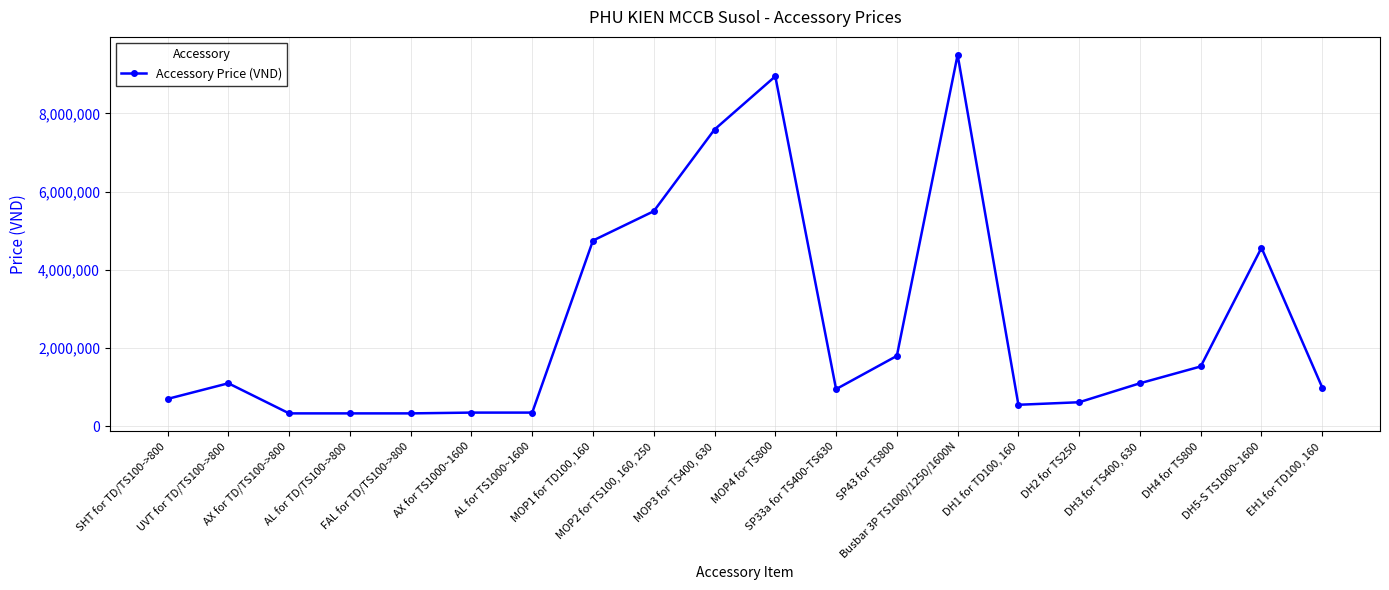

True or false: the data has more than 2 interior local peaks.

True